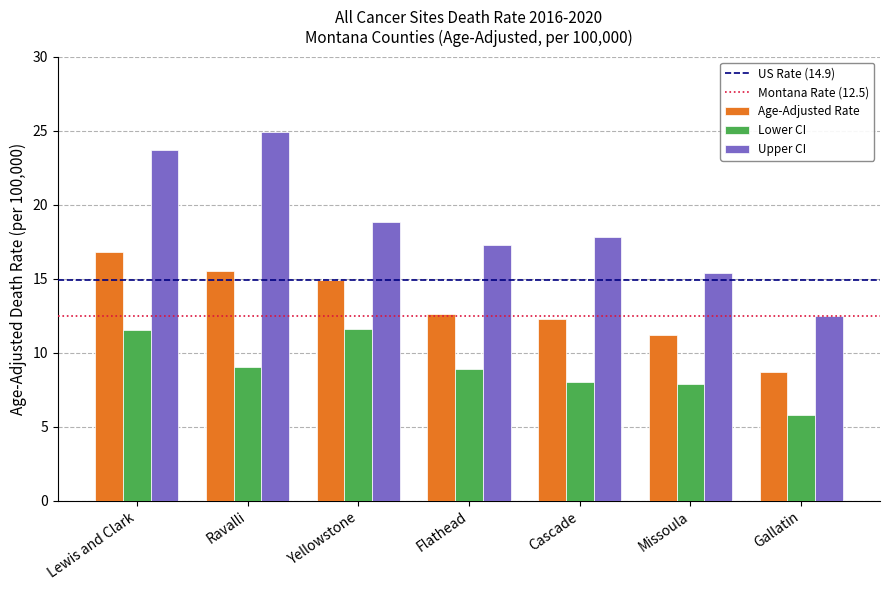

What is the difference between the highest and lowest values at Lewis and Clark?

12.2